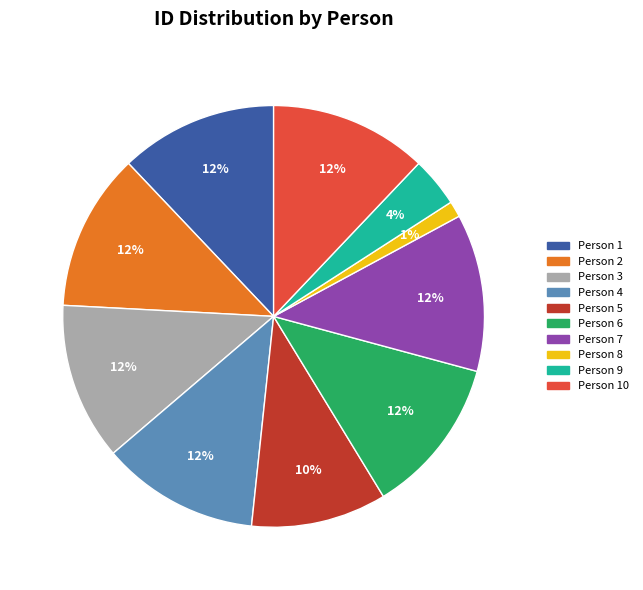

To the nearest percent, what is the difference between the largest and smallest slice percentages?

11%